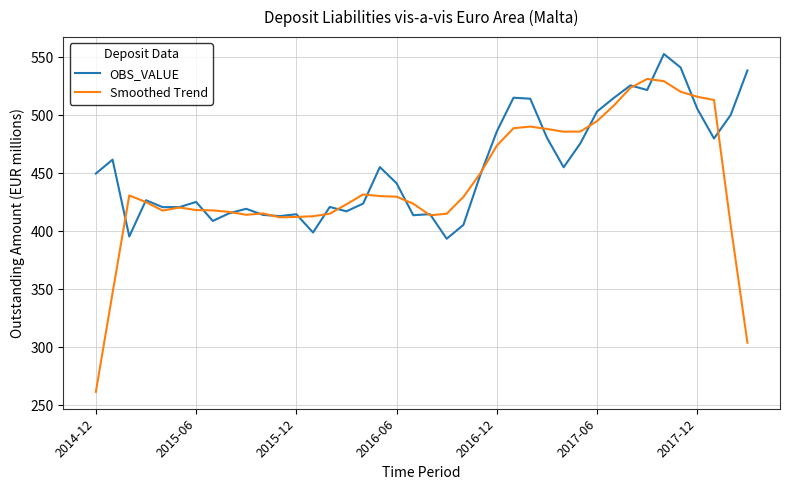

Which series has the widest spread of values?

Smoothed Trend